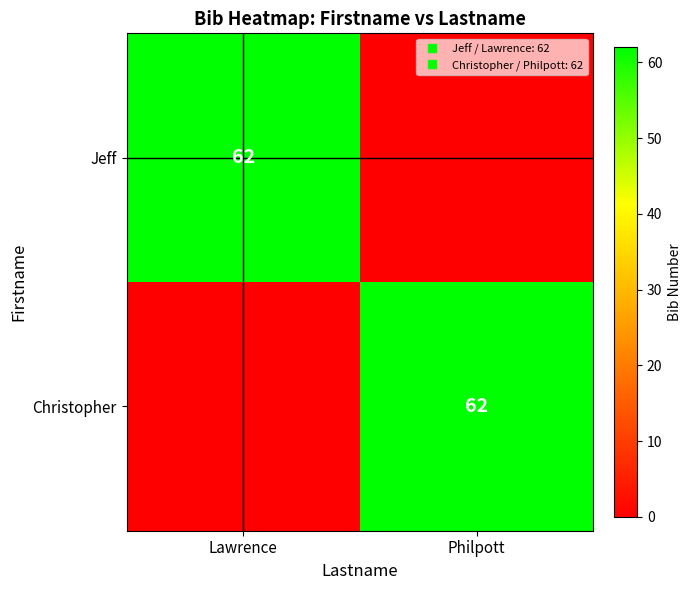

What is the difference between the maximum and minimum values in the Christopher series?

62